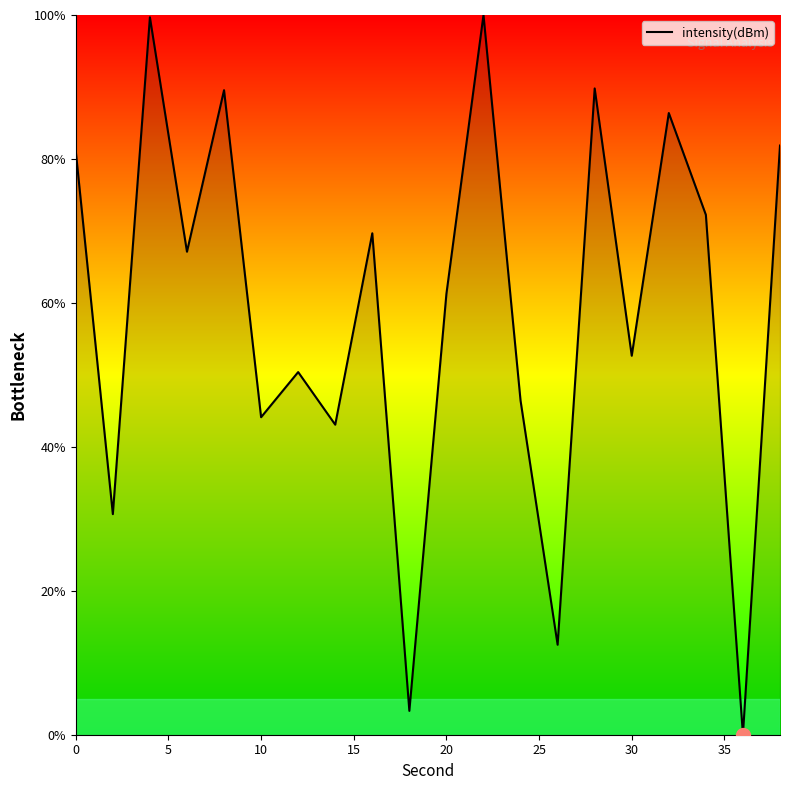

What is the sum of all values?

1181.7